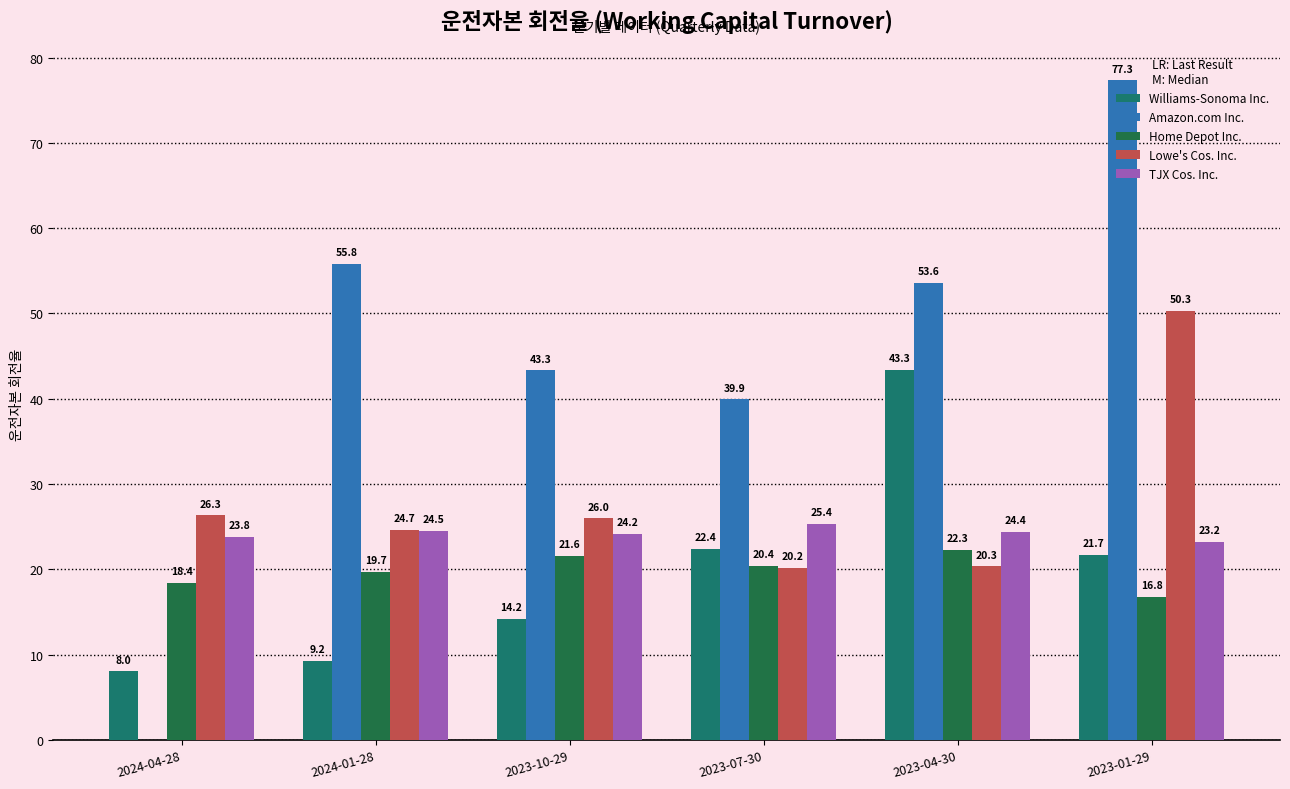

At which label is Home Depot Inc. closest to 19?

2024-04-28